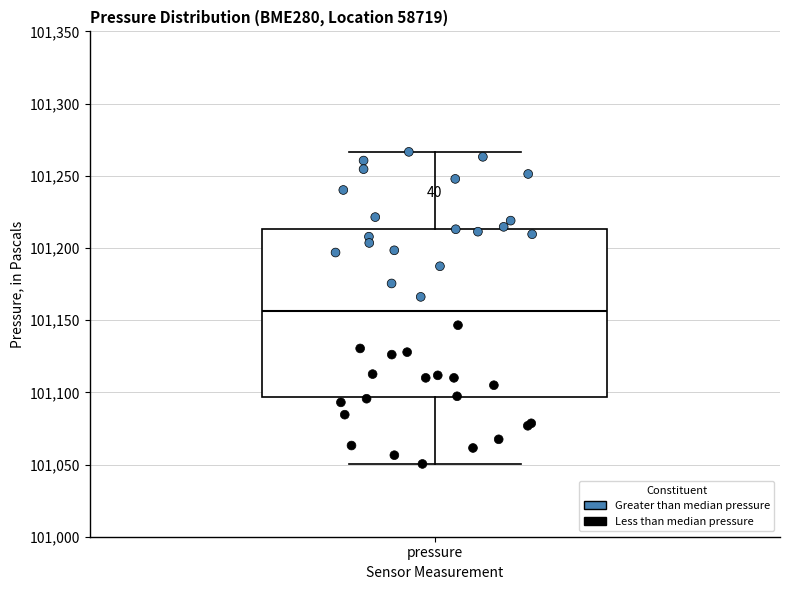

Where does the upper whisker of the box for pressure end on the y-axis? The values are not printed on the chart, so give them approximately, as read against the axis.

101265